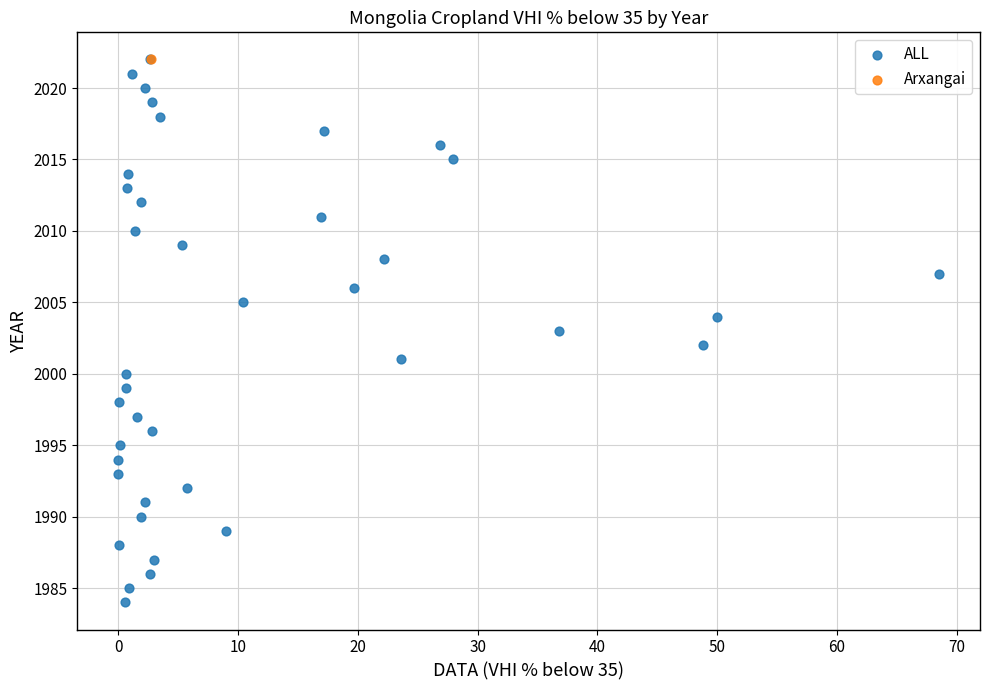

What are all the series names shown in the legend?

ALL, Arxangai